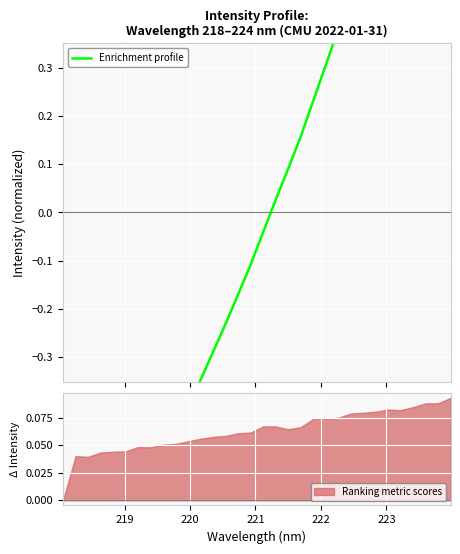

How many lines are shown in the chart?

1